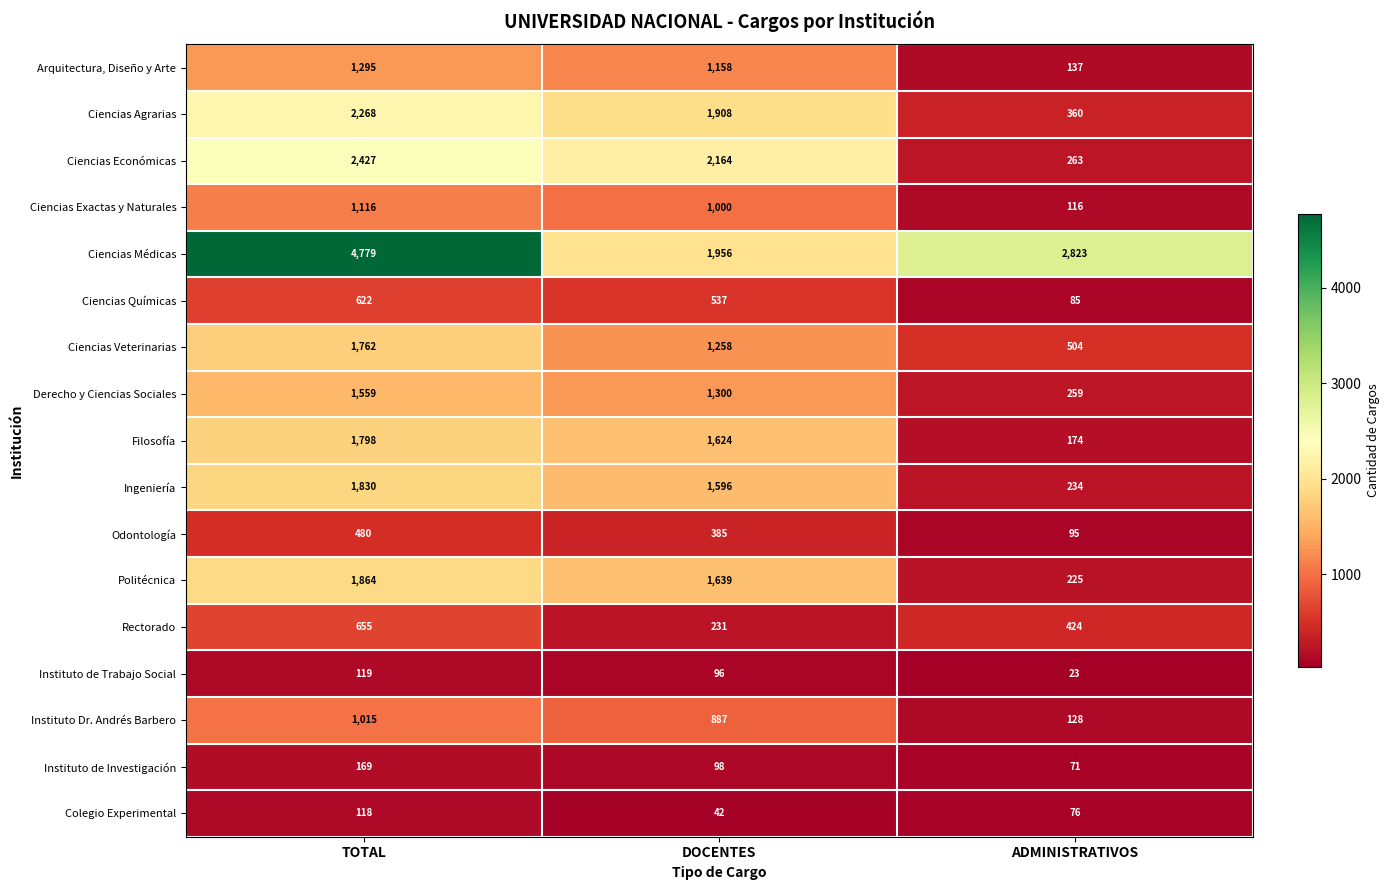

Rank the series at DOCENTES from lowest to highest value.

Colegio Experimental, Instituto de Trabajo Social, Instituto de Investigación, Rectorado, Odontología, Ciencias Químicas, Instituto Dr. Andrés Barbero, Ciencias Exactas y Naturales, Arquitectura, Diseño y Arte, Ciencias Veterinarias, Derecho y Ciencias Sociales, Ingeniería, Filosofía, Politécnica, Ciencias Agrarias, Ciencias Médicas, Ciencias Económicas